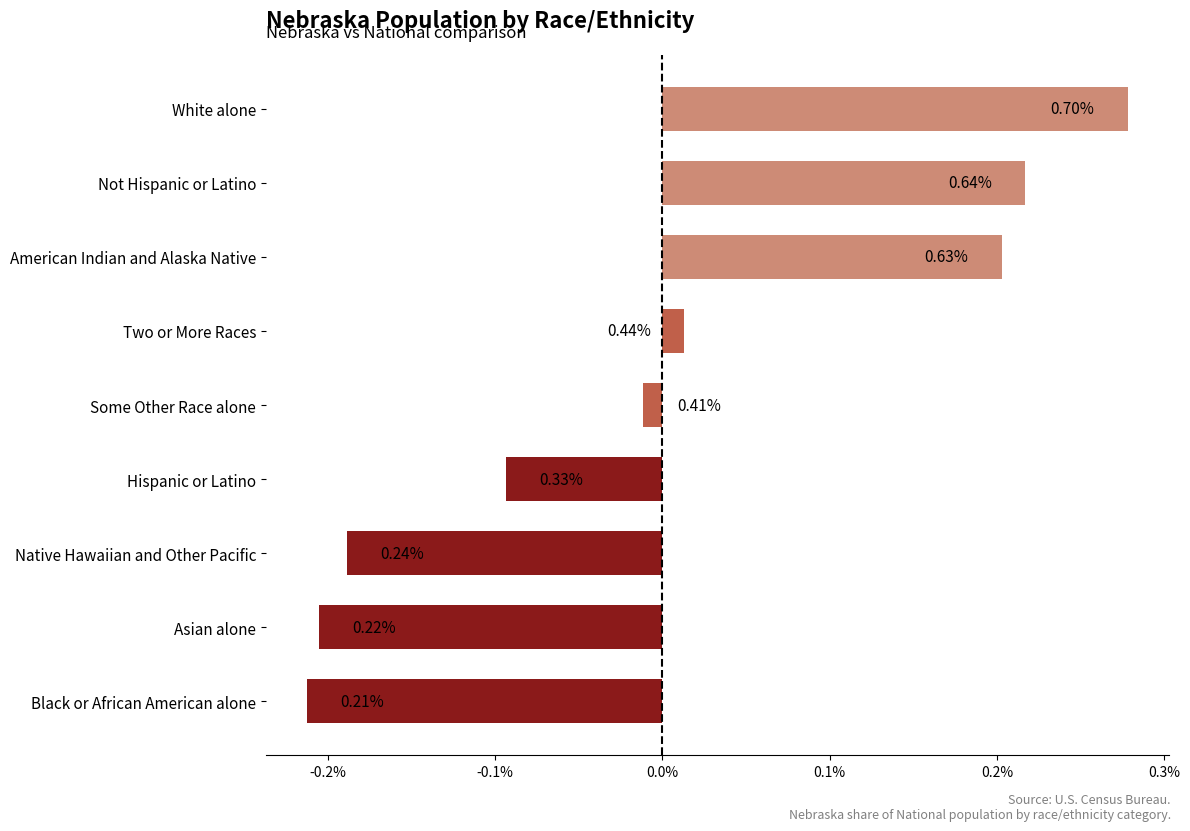

What is the maximum value shown in the chart?

0.3